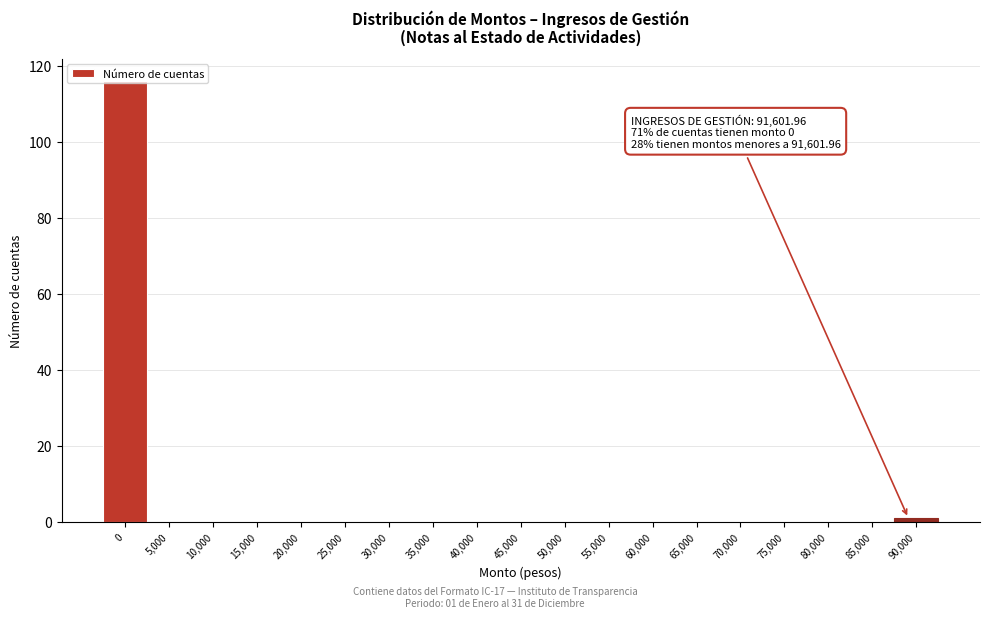

The chart shows a value of 42 at 0. True or false?

False